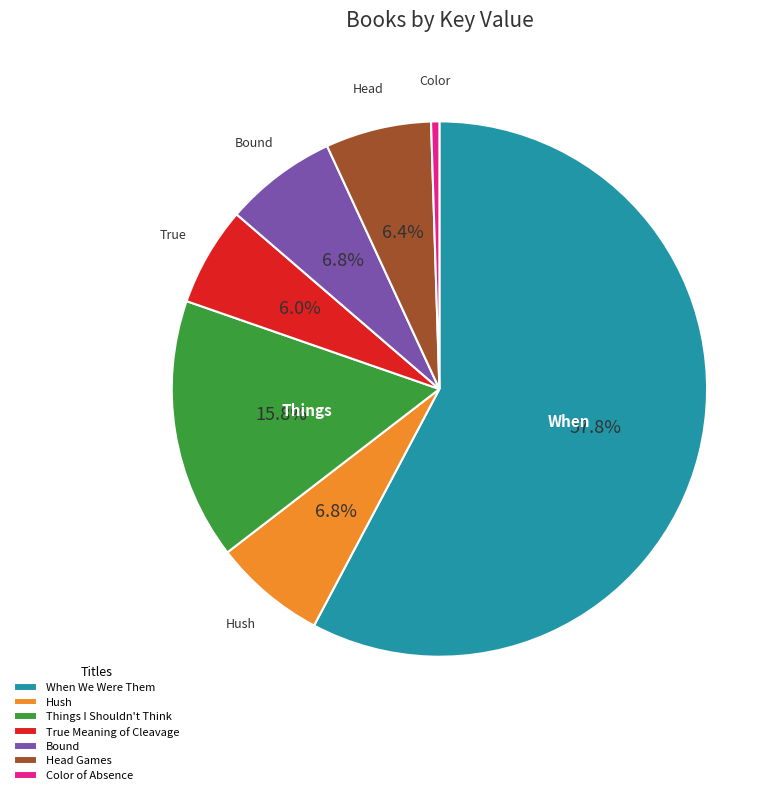

Do Color of Absence and When We Were Them together represent more than half of the pie?

Yes